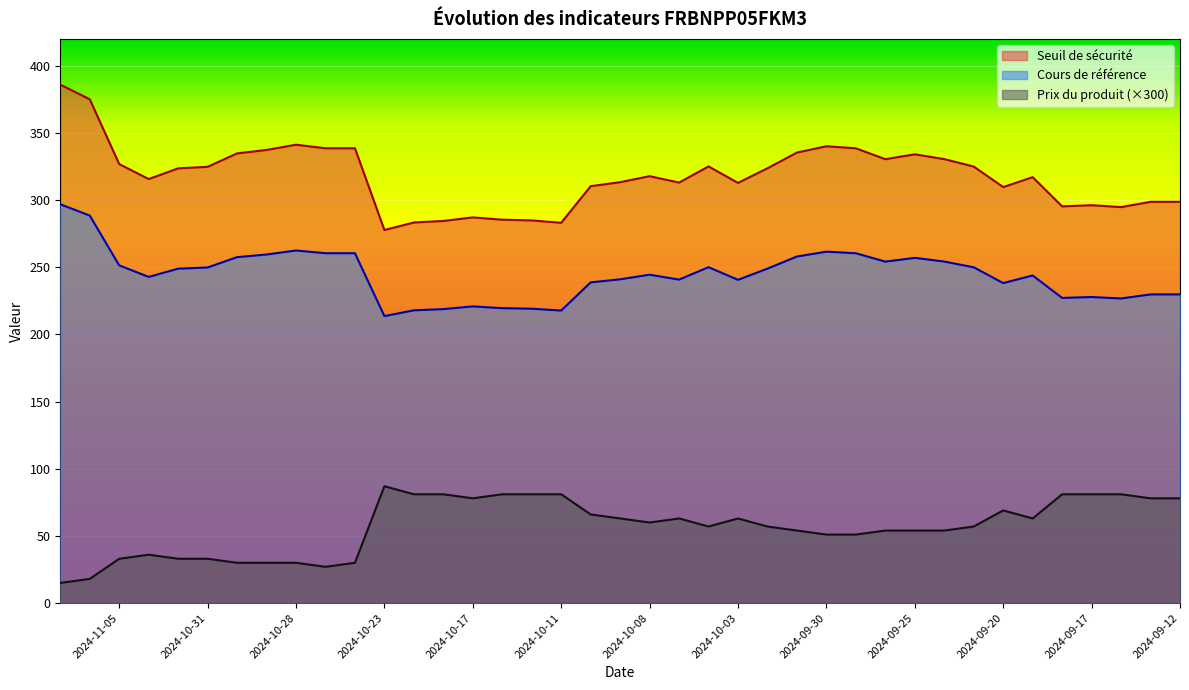

Count the number of data series in this chart.

3